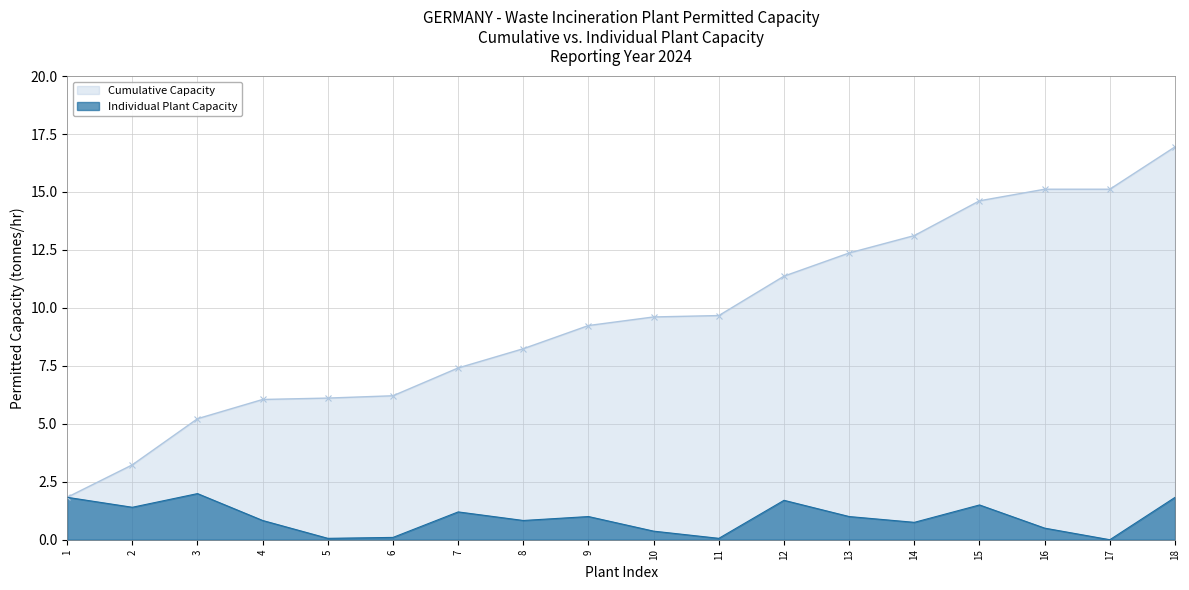

What is the value of the Permitted Capacity (Exact Number) point at the 15th from the left?

1.5